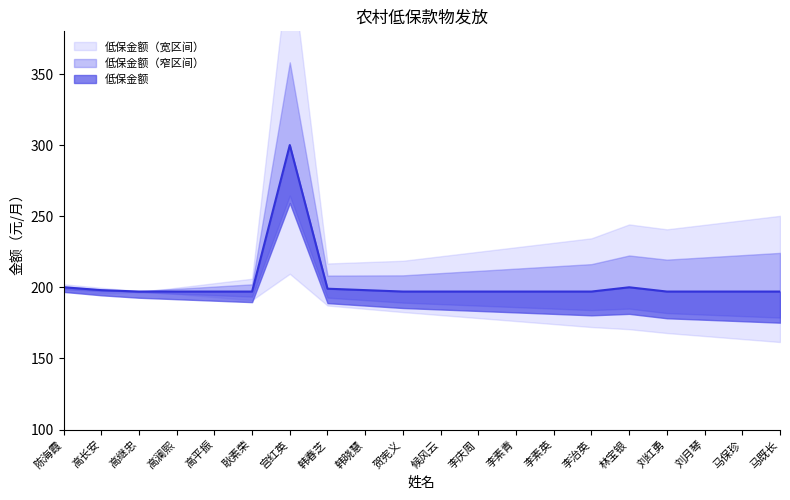

What value does the data have at 刘红勇?

197